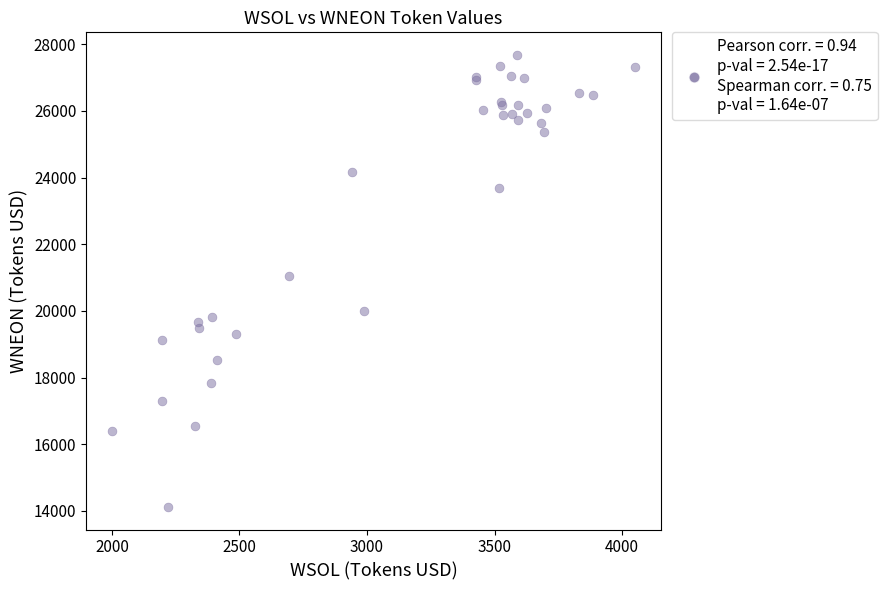

What Y value in the scatter plot is closest to 20899?

21054.0